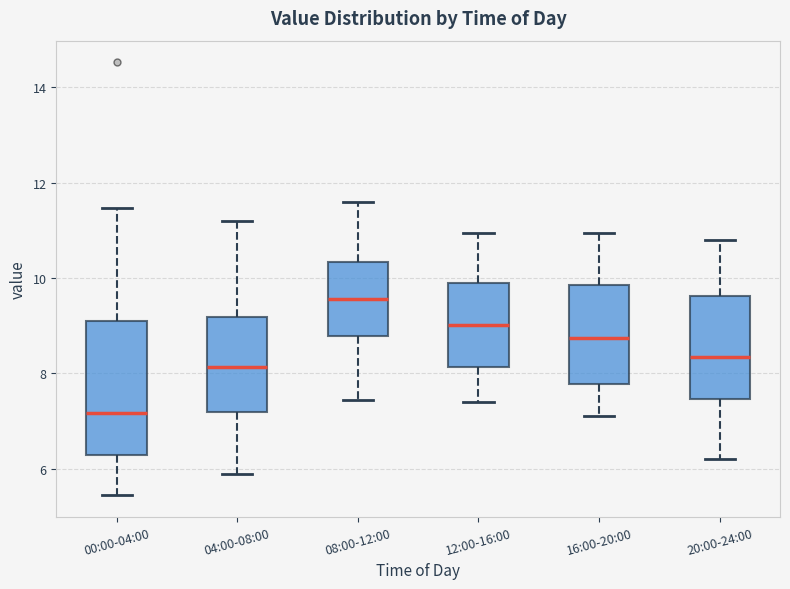

Reading left to right, transcribe this box plot: for each box, give where its median line is, the range the box spans, and where its two whiskers end, as read against the y-axis. The values are not printed on the chart, so give them approximately, as read against the axis.

00:00-04:00: median 7.2, box 6.4 to 9.2, whiskers 5.4 to 11.4
04:00-08:00: median 8.2, box 7.2 to 9.2, whiskers 6.0 to 11.2
08:00-12:00: median 9.6, box 8.8 to 10.4, whiskers 7.4 to 11.6
12:00-16:00: median 9.0, box 8.2 to 9.8, whiskers 7.4 to 11.0
16:00-20:00: median 8.8, box 7.8 to 9.8, whiskers 7.2 to 11.0
20:00-24:00: median 8.4, box 7.4 to 9.6, whiskers 6.2 to 10.8